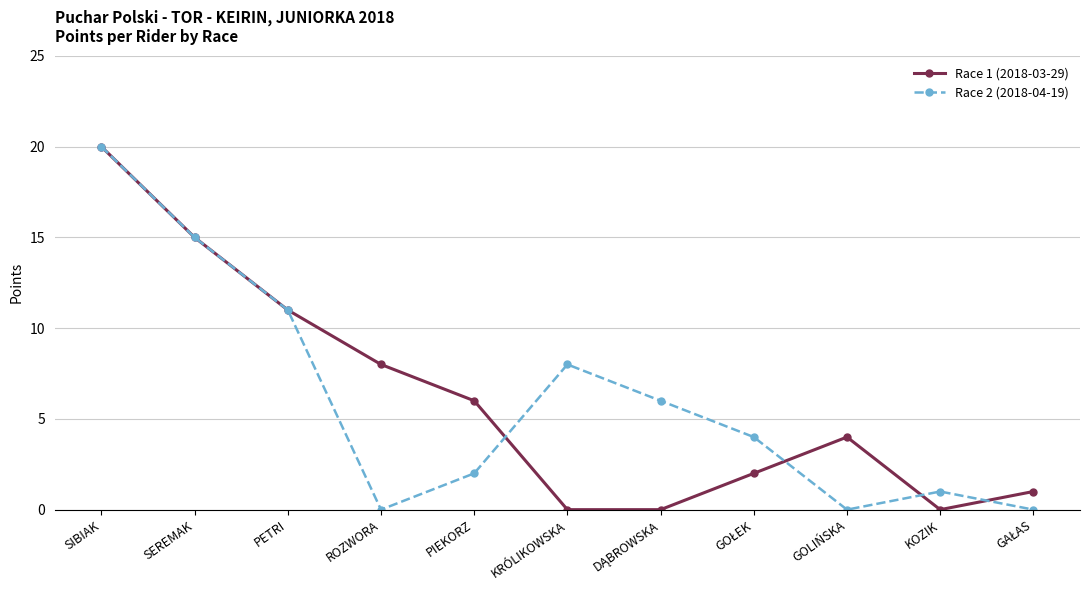

Does the chart have visible grid lines?

Yes